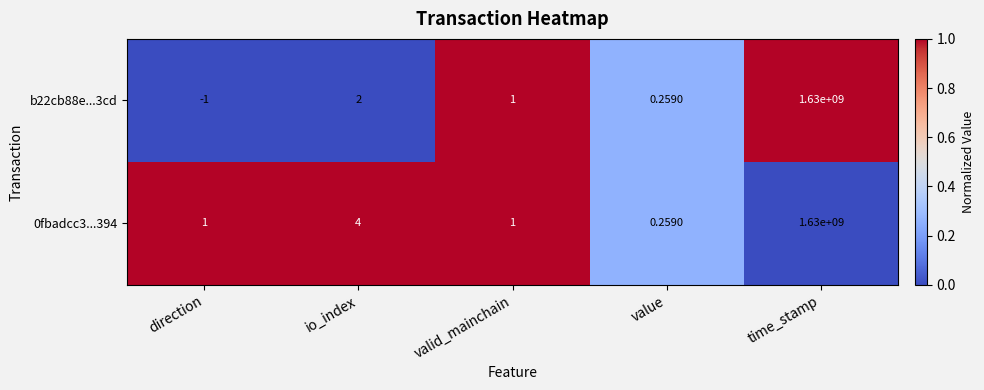

List the labels in order of b22cb88e...3cd value, smallest first.

direction, value, valid_mainchain, io_index, time_stamp